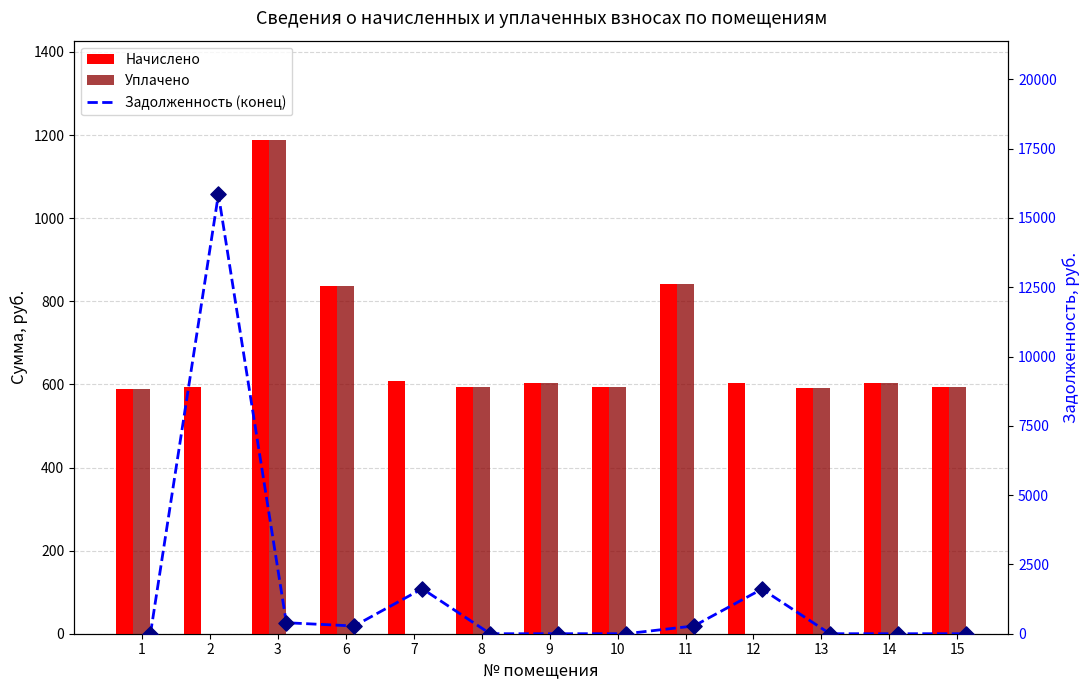

At which category is the sum across all series the highest?

2